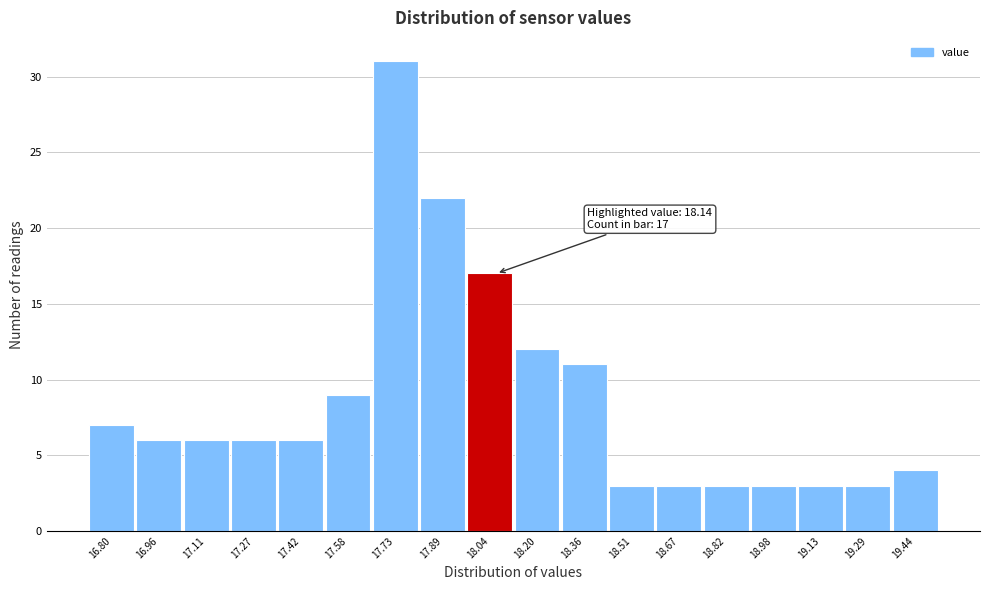

Reading right to left, transcribe all the data shown in this chart.

19.44=4	19.29=3	19.13=3	18.98=3	18.82=3	18.67=3	18.51=3	18.36=11	18.20=12	18.04=17	17.89=22	17.73=31	17.58=9	17.42=6	17.27=6	17.11=6	16.96=6	16.80=7